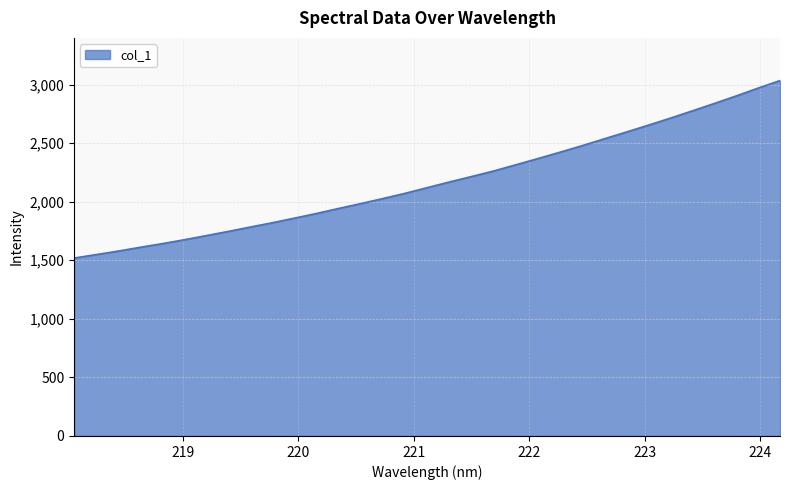

What is the greatest value displayed?

3034.2